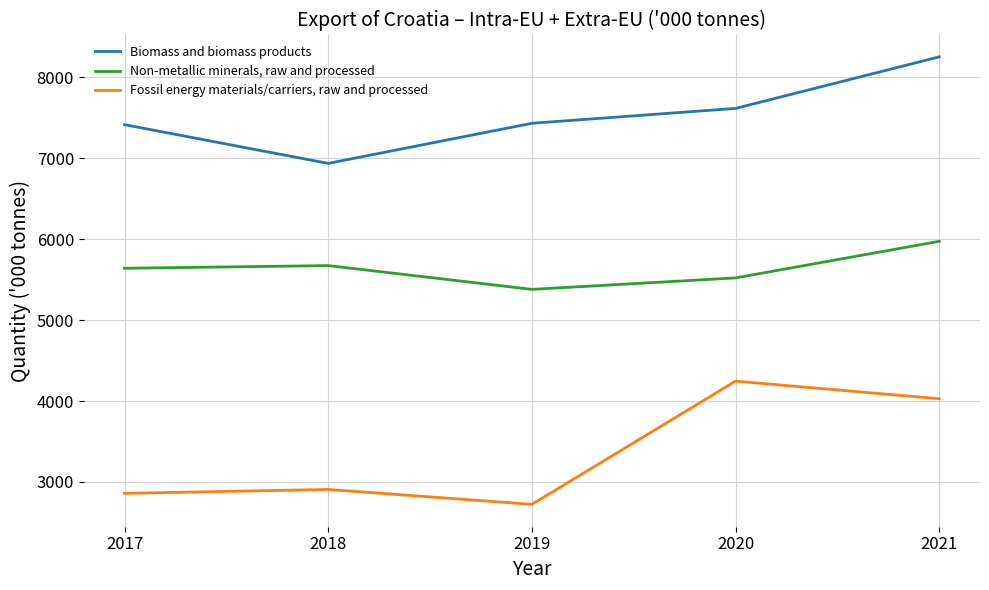

What are all the series names shown in the legend?

Biomass and biomass products, Non-metallic minerals, raw and processed, Fossil energy materials/carriers, raw and processed